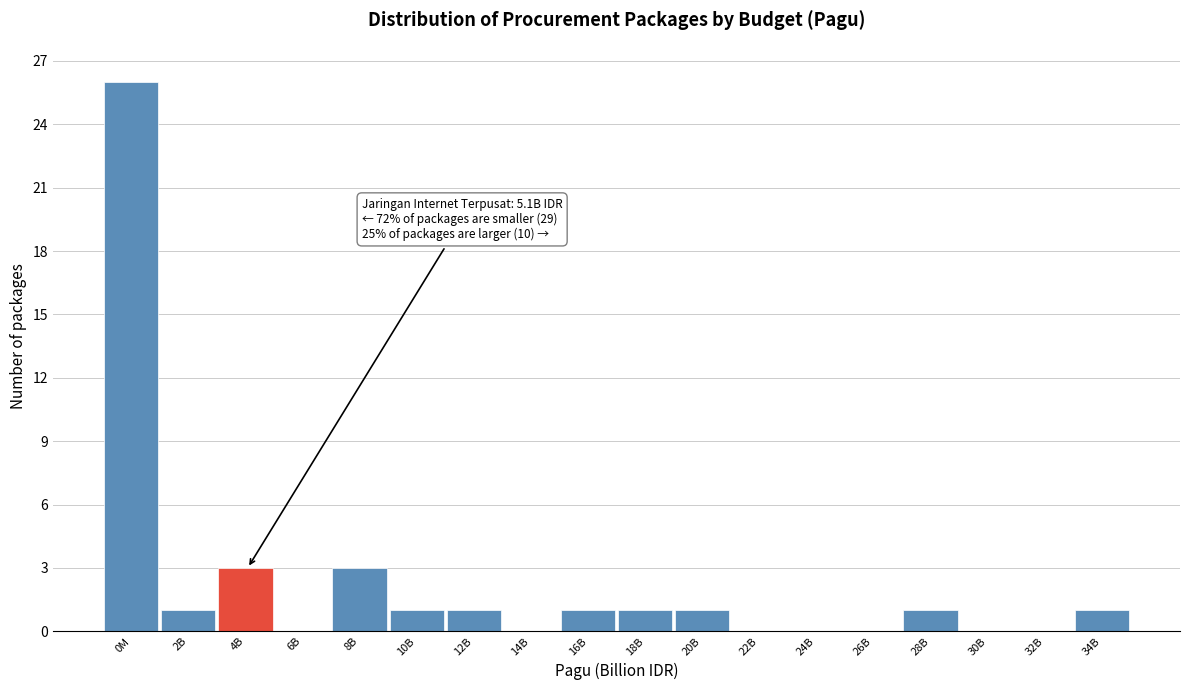

Reading left to right, transcribe all the data shown in this chart.

0M=26	2B=1	4B=3	6B=0	8B=3	10B=1	12B=1	14B=0	16B=1	18B=1	20B=1	22B=0	24B=0	26B=0	28B=1	30B=0	32B=0	34B=1